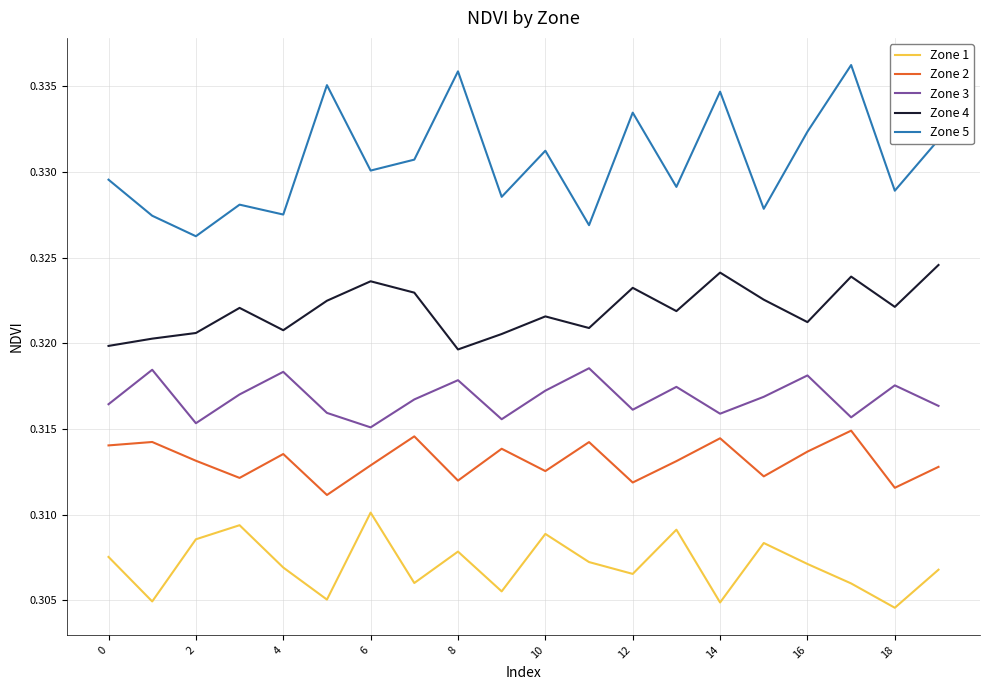

Count the number of data series in this chart.

5